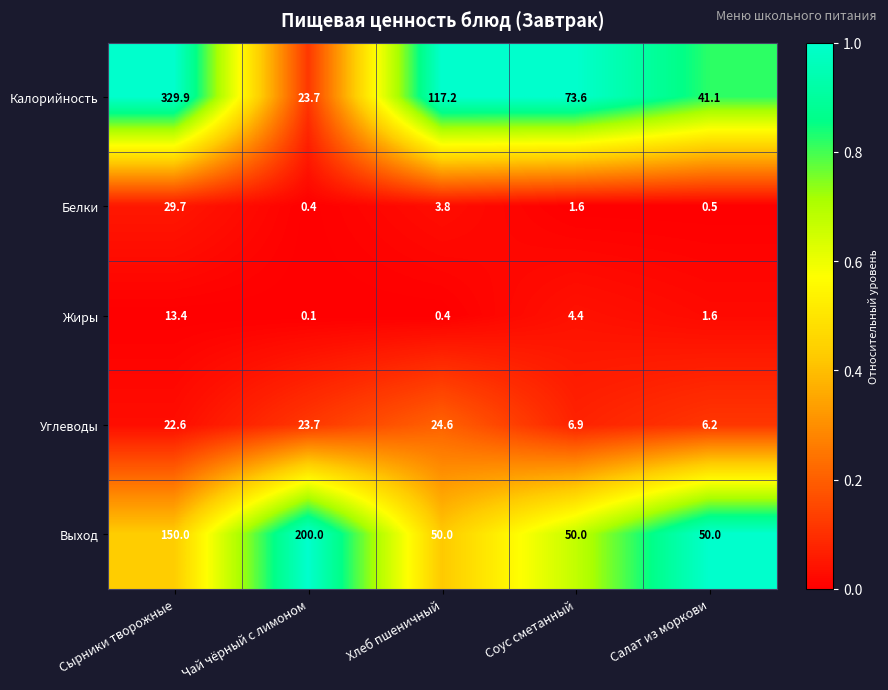

What is the difference between the highest and lowest values at Сырники творожные?

316.5